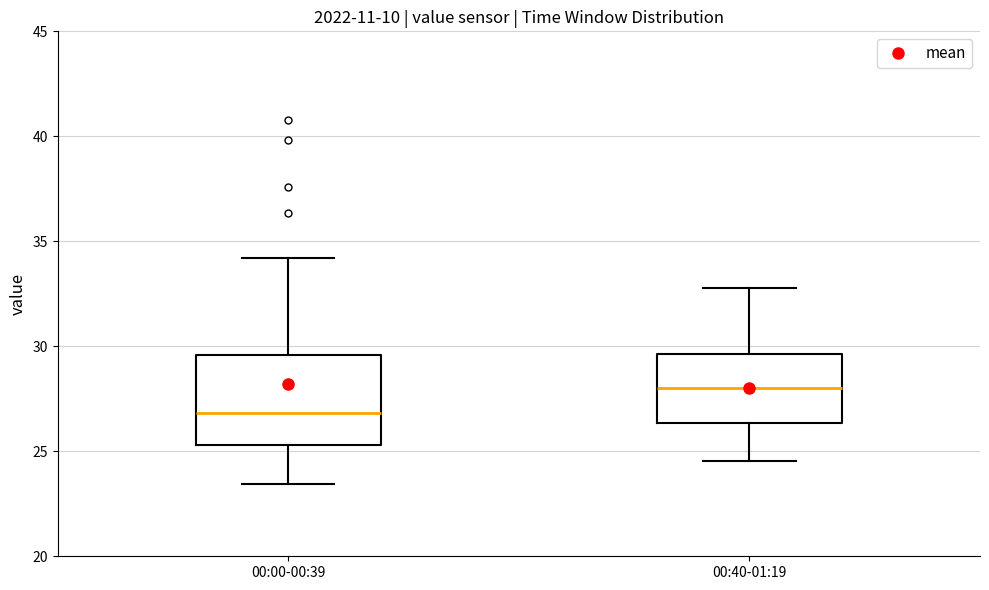

Comparing the boxes themselves (not the whiskers), which one is the tallest?

00:00-00:39